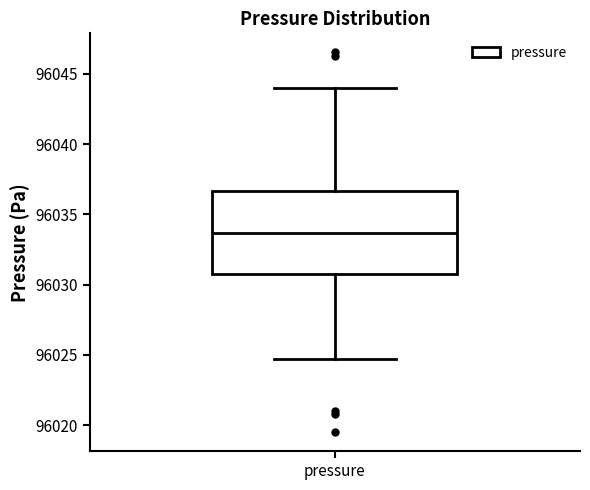

Transcribe this box plot: give where the median line is, the range the box spans, and where the two whiskers end, as read against the y-axis. The values are not printed on the chart, so give them approximately, as read against the axis.

median 96033.5, box 96030.5 to 96036.5, whiskers 96024.5 to 96044.0